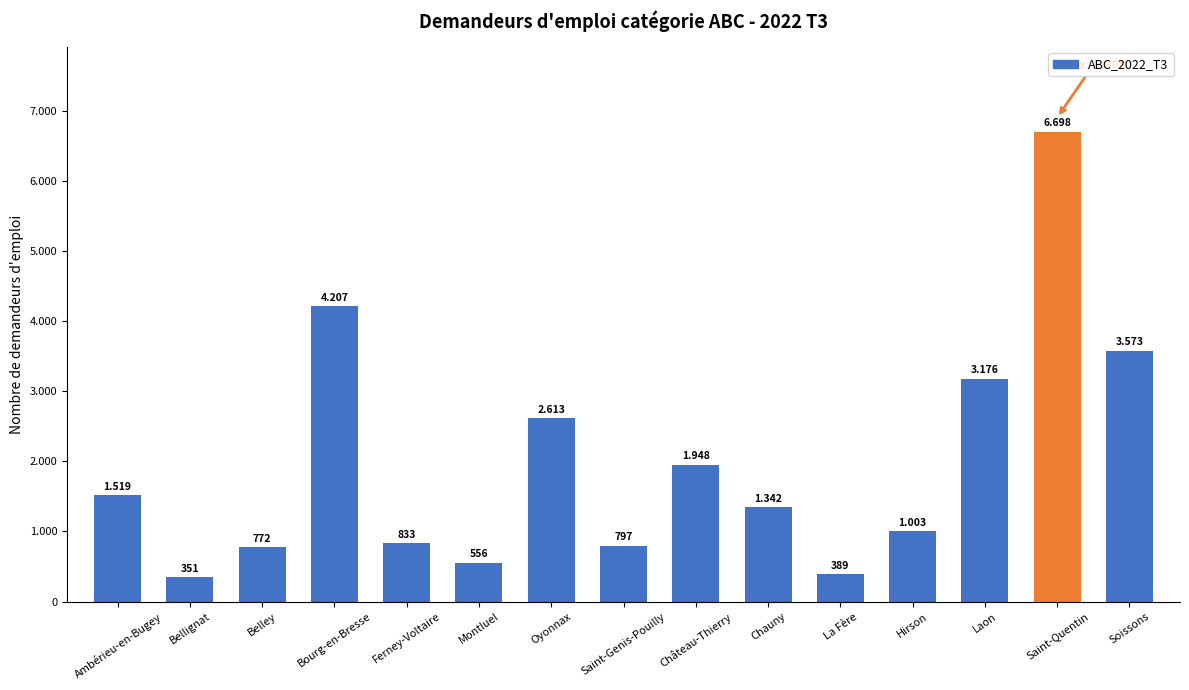

What is the maximum value shown in the chart?

6698